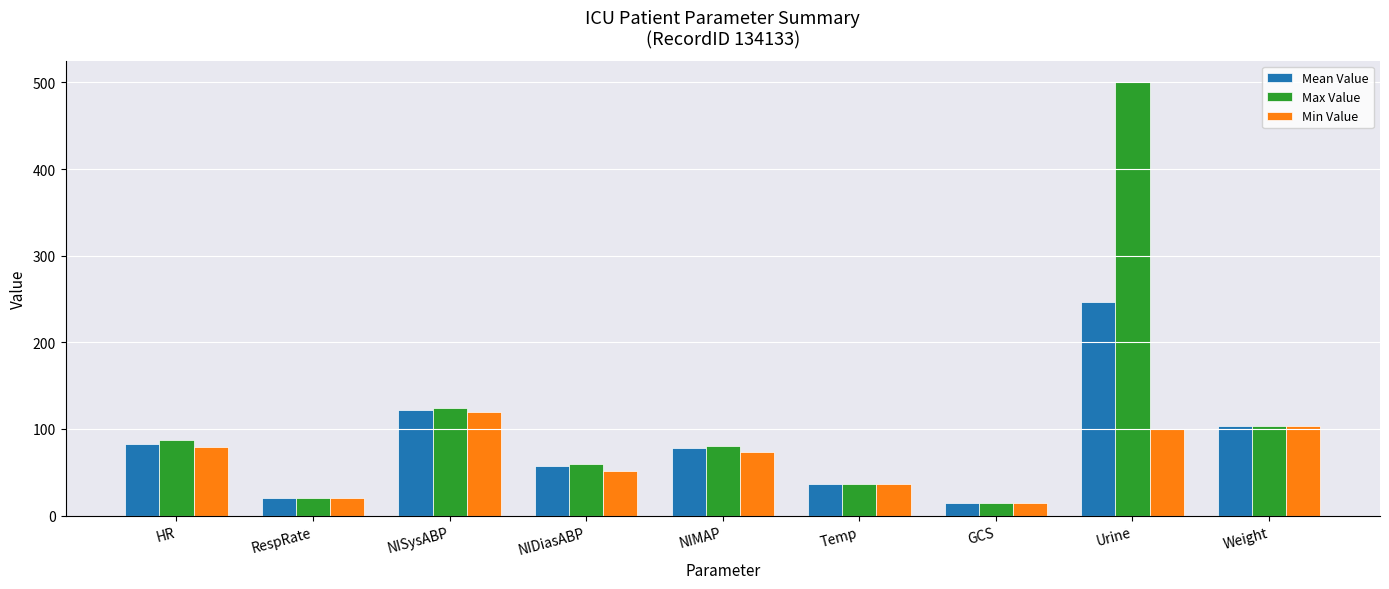

The value of Mean Value at NIDiasABP is 99.2. True or false?

False